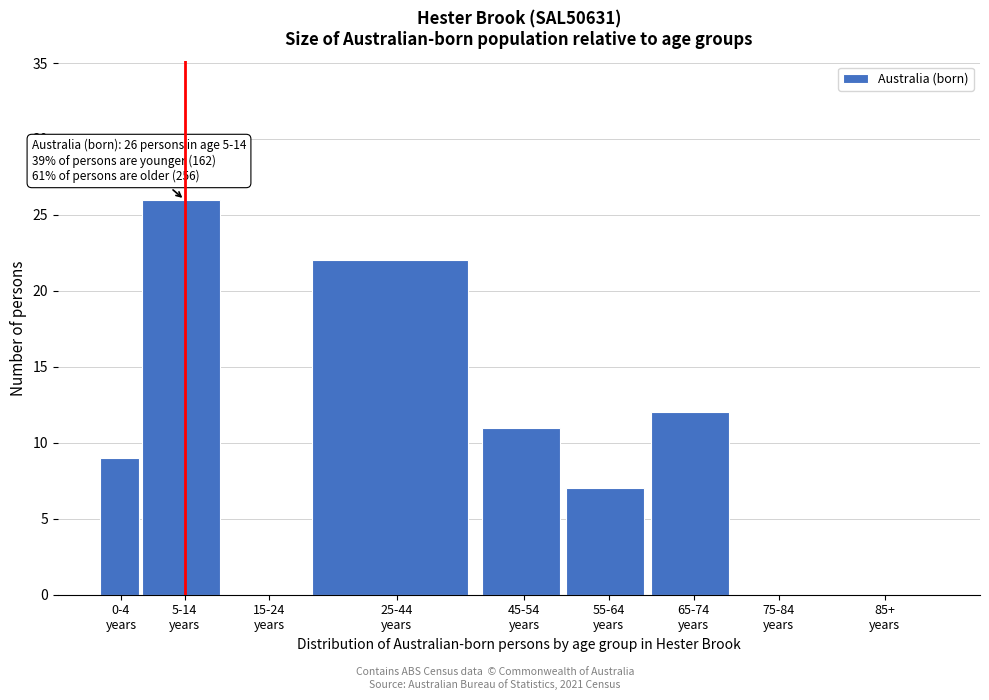

What is the sum of all values?

87